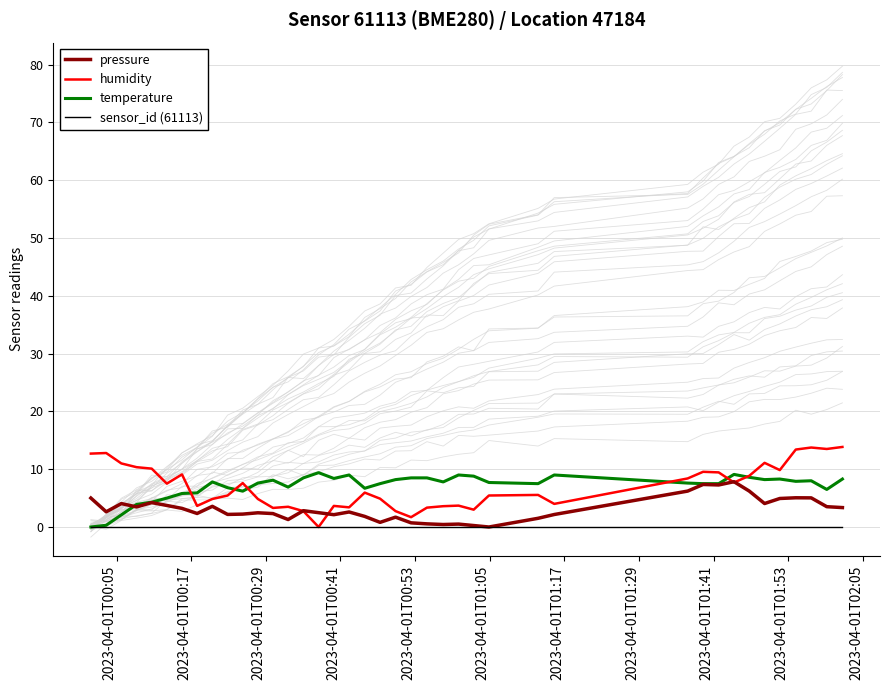

True or false: humidity and sensor_id (61113) cross at least once.

False